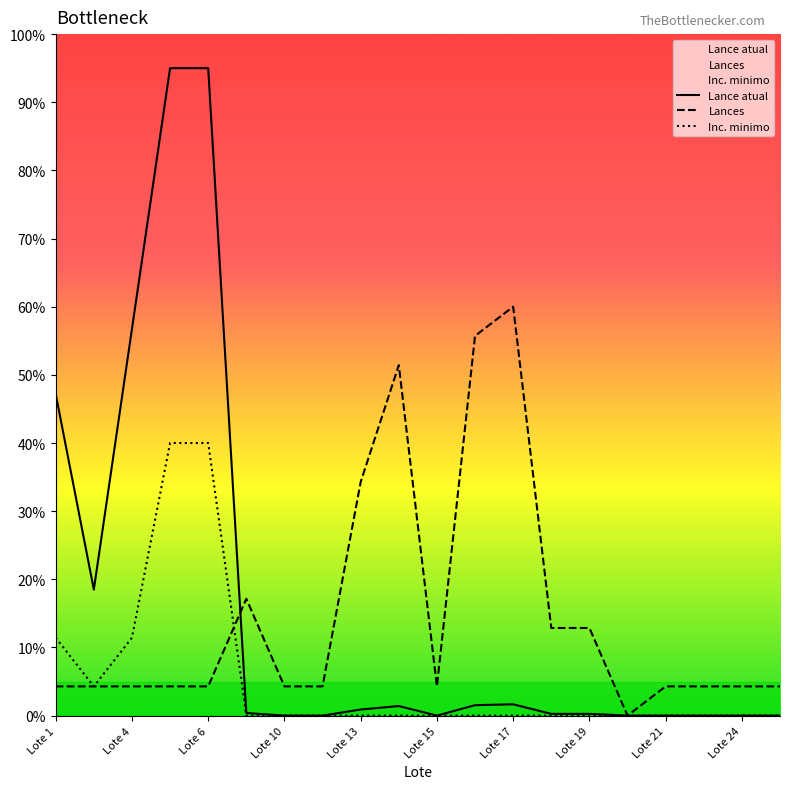

How many times do Inc. minimo and Lances cross each other?

1